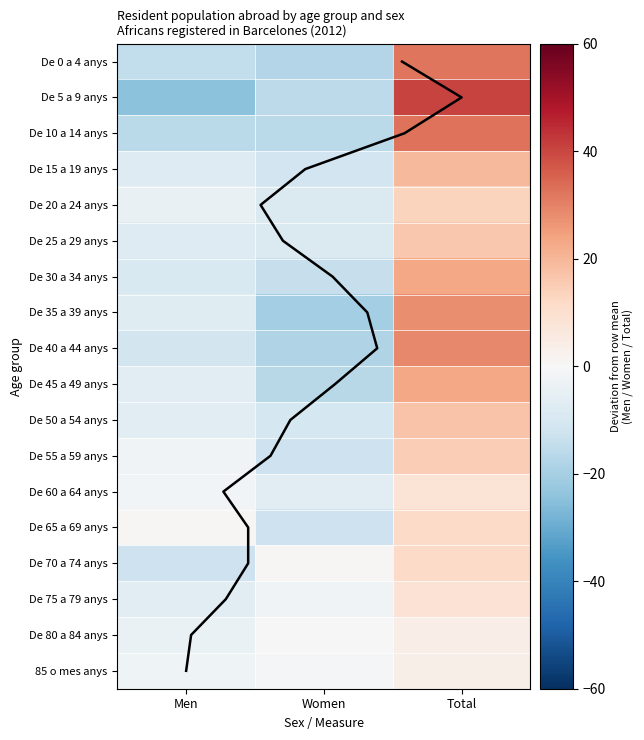

At which category is the sum across all series the highest?

Total